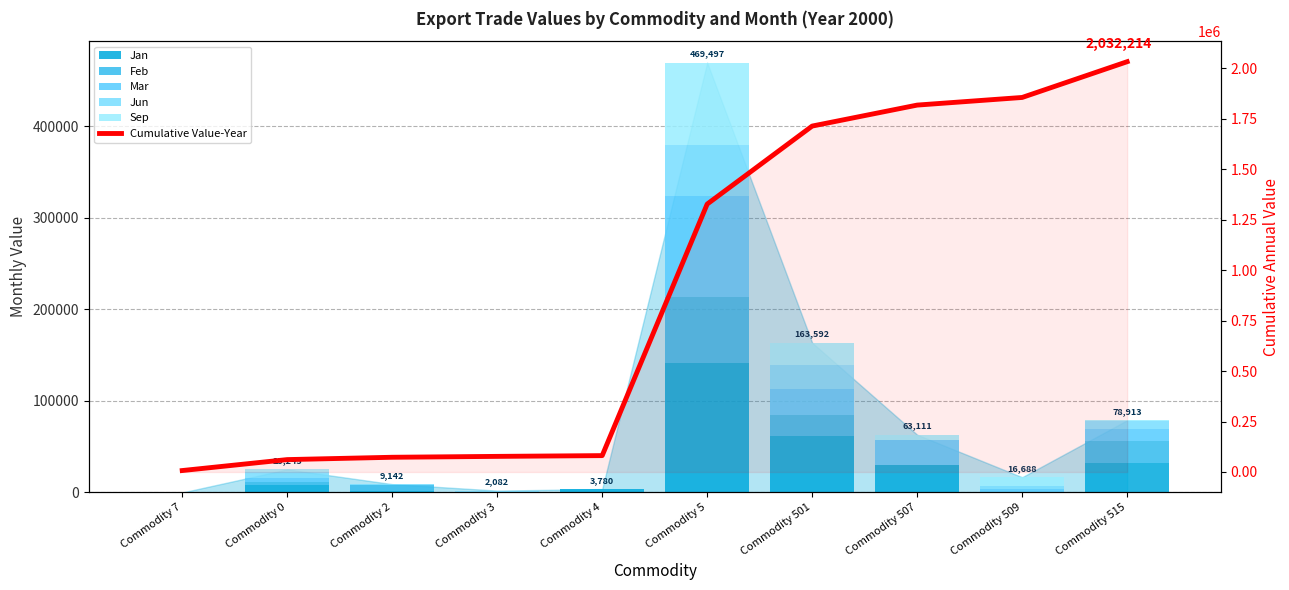

How many values in the Cumulative Value-Year series are below 1326997?

5